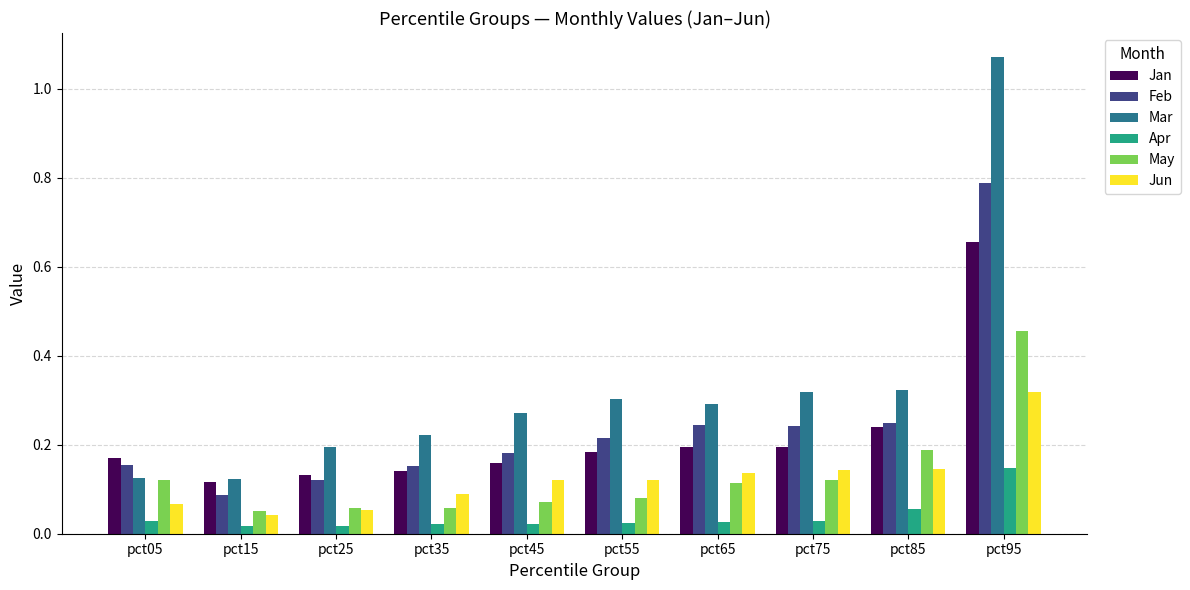

Where is Jun nearest to the value 0?

pct15